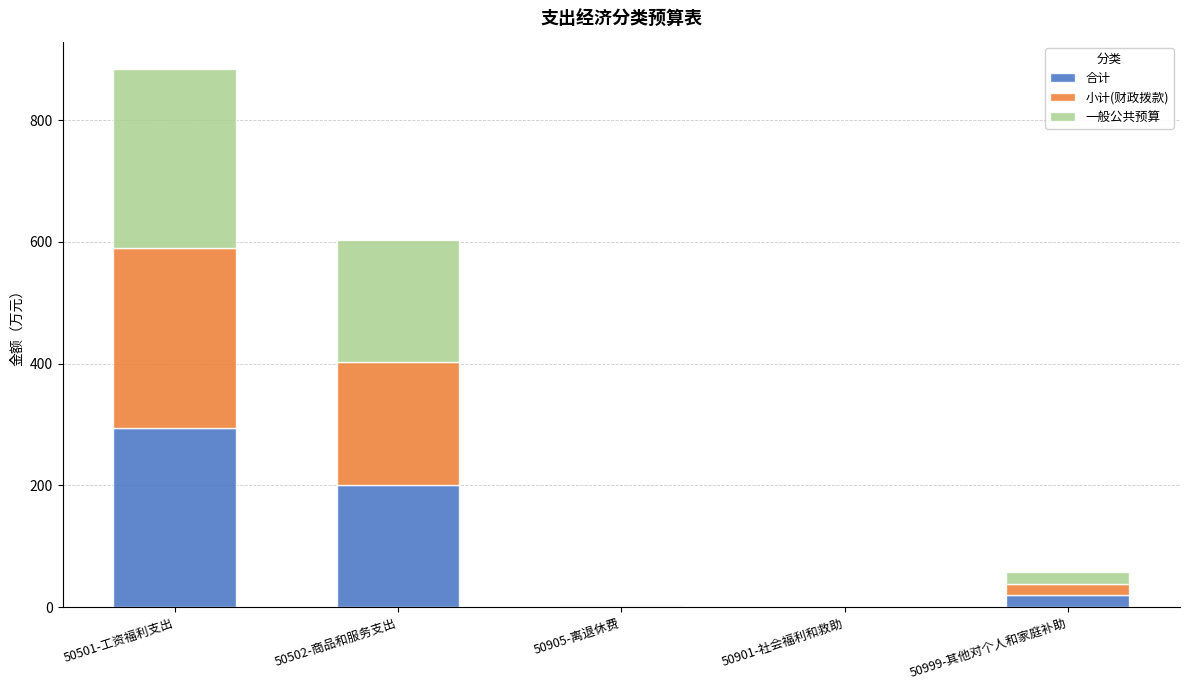

What is the highest value of the 合计 series?

294.8